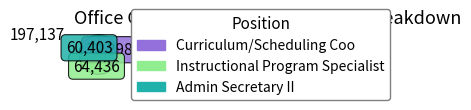

Is it true that Curriculum/Scheduling Coo is 28% of the pie?

False